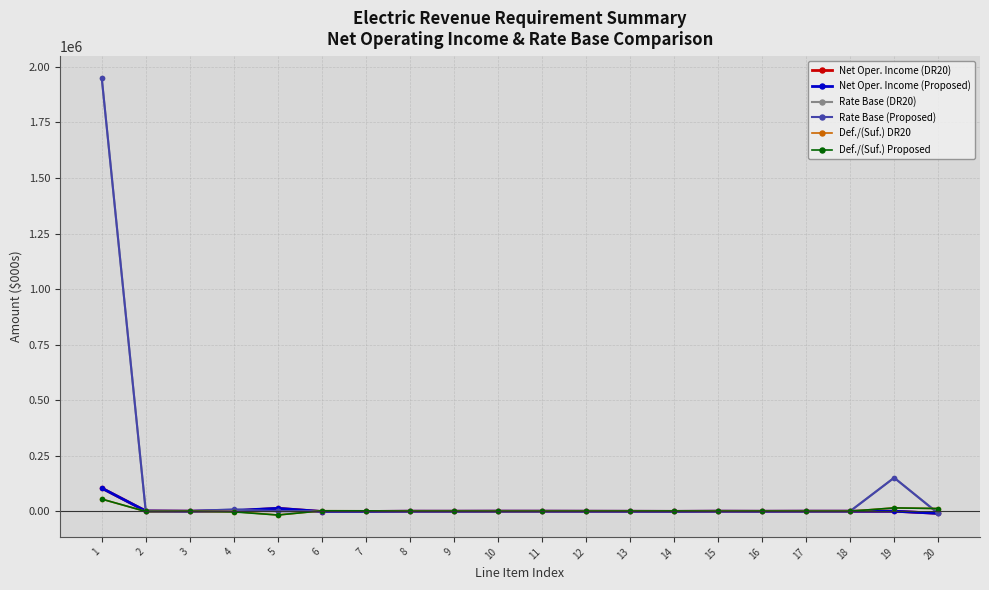

Reading left to right, list all the values displayed in this chart.

Net Oper. Income (DR20): 1=103864.3	2=954.7	3=32.0	4=1216.4	5=12916.5	6=-1412.1	7=-1256.3	8=-125.4	9=-187.1	10=69.9	11=3.8	12=-204.5	13=-438.1	14=-770.5	15=-52.6	16=-359.4	17=-4.2	18=-10.7	19=0.0	20=-9738.3
Net Oper. Income (Proposed): 1=103864.3	2=954.7	3=32.0	4=2983.9	5=12968.4	6=-1412.1	7=-1256.3	8=-125.4	9=-187.1	10=69.9	11=3.8	12=-204.5	13=-438.1	14=-770.5	15=-52.6	16=-359.4	17=-4.2	18=-10.7	19=0.0	20=-9738.3
Rate Base (DR20): 1=1951252.1	2=0.0	3=0.0	4=0.0	5=0.0	6=0.0	7=0.0	8=0.0	9=0.0	10=0.0	11=0.0	12=0.0	13=0.0	14=0.0	15=0.0	16=0.0	17=0.0	18=0.0	19=150560.3	20=-9738.3
Rate Base (Proposed): 1=1951252.1	2=0.0	3=0.0	4=8402.9	5=0.0	6=0.0	7=0.0	8=0.0	9=0.0	10=0.0	11=0.0	12=0.0	13=0.0	14=0.0	15=0.0	16=0.0	17=0.0	18=0.0	19=150560.3	20=-9738.3
Def./(Suf.) DR20: 1=54520.5	2=-1266.0	3=-42.4	4=-1613.1	5=-17128.4	6=1872.6	7=1666.0	8=166.3	9=248.1	10=-92.7	11=-5.1	12=271.2	13=580.9	14=1021.7	15=69.8	16=476.6	17=5.6	18=14.1	19=14834.5	20=11954.4
Def./(Suf.) Proposed: 1=54520.5	2=-1266.0	3=-42.4	4=-3128.9	5=-17197.2	6=1872.6	7=1666.0	8=166.3	9=248.1	10=-92.7	11=-5.1	12=271.2	13=580.9	14=1021.7	15=69.8	16=476.6	17=5.6	18=14.1	19=14834.5	20=11954.4